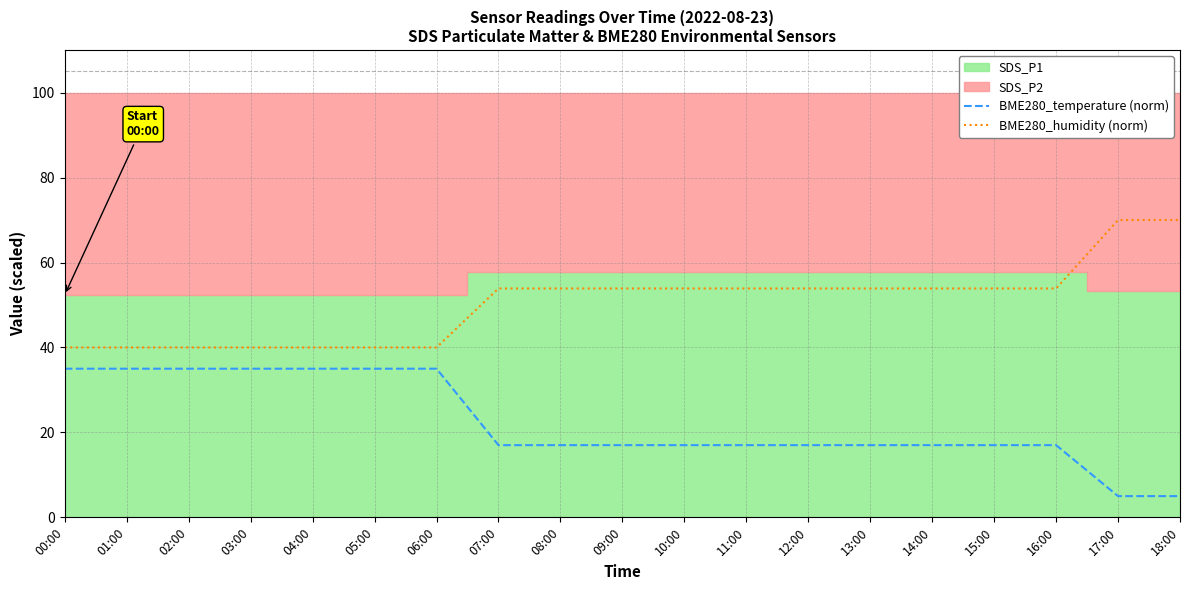

Where does the BME280_temperature (norm) series first go above 16?

00:00